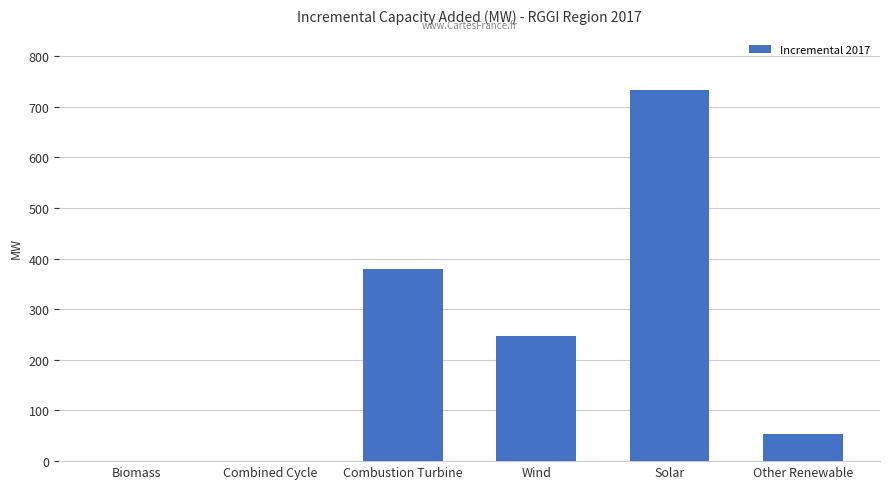

What is the difference between the values at Other Renewable and Combustion Turbine?

325.3